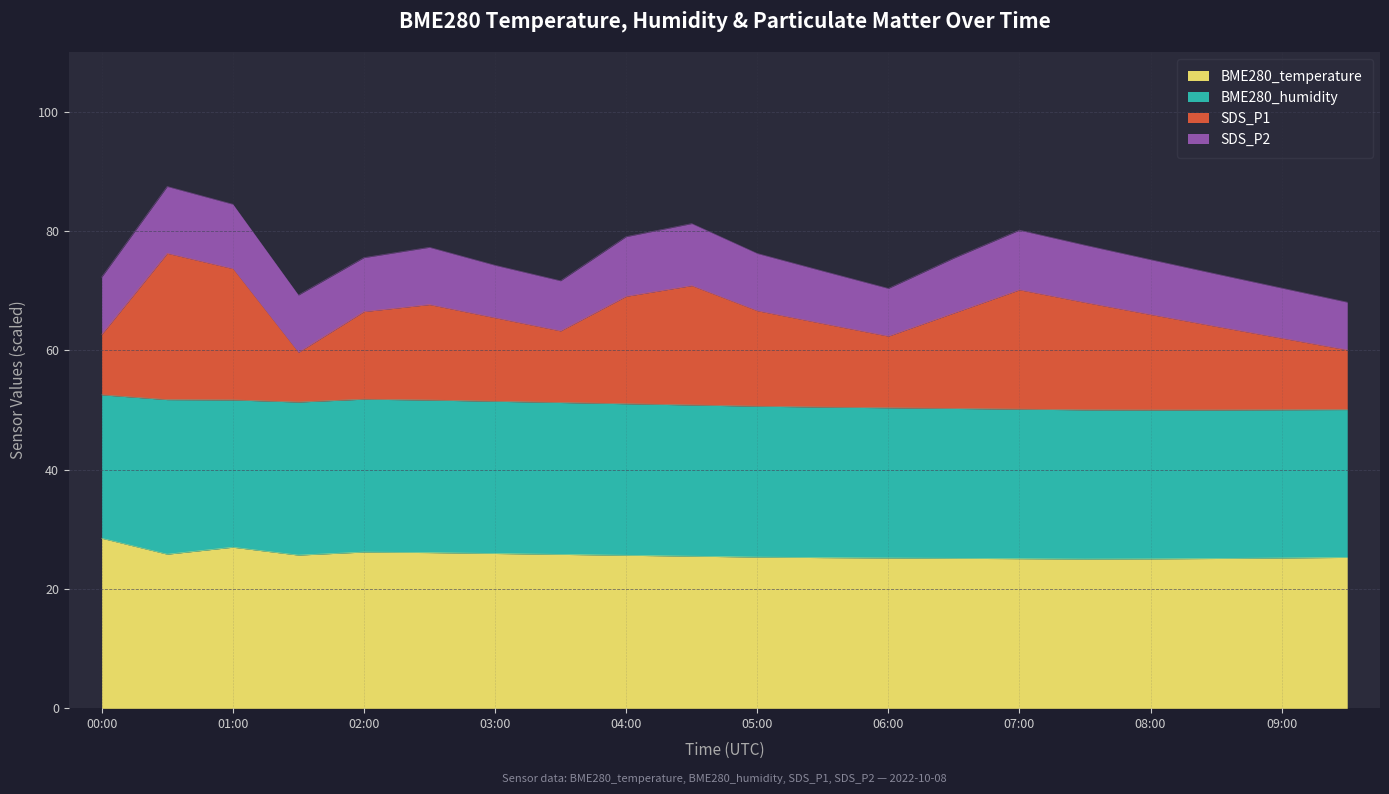

What position from the right is 03:30?

13